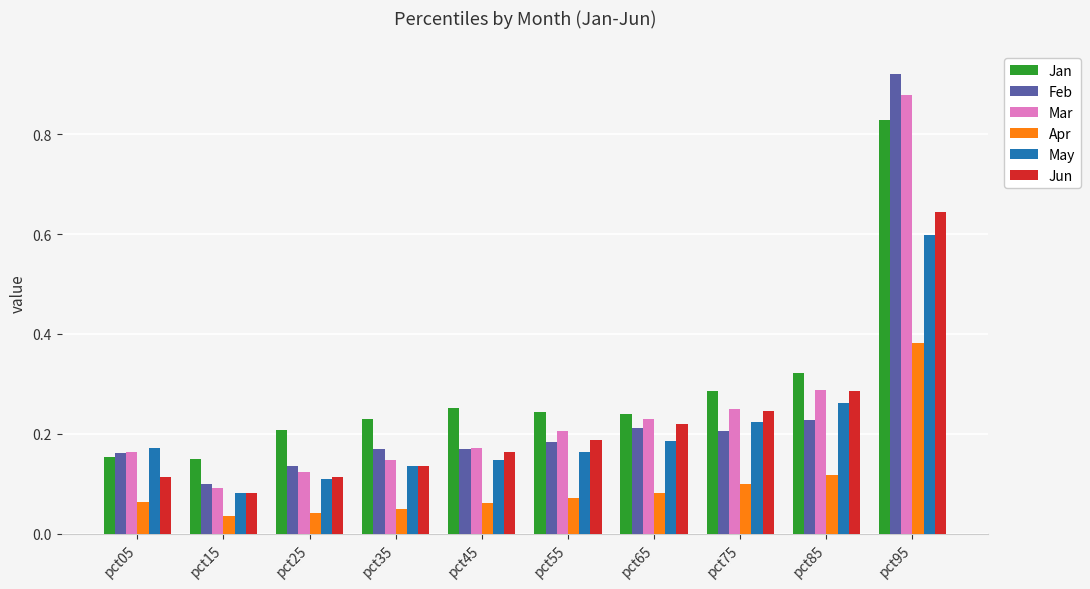

Between pct05 and pct85, which series saw the biggest shift?

Jun